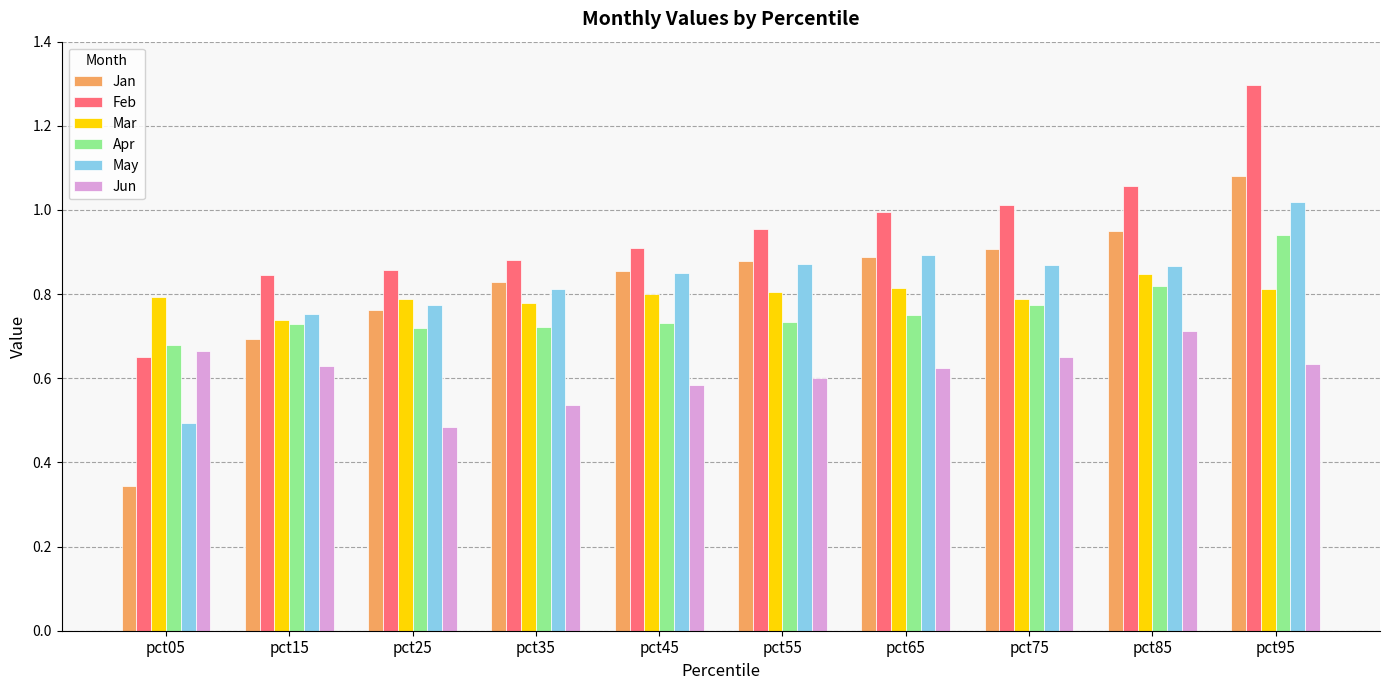

Rank the categories by Feb value from lowest to highest.

pct05, pct15, pct25, pct35, pct45, pct55, pct65, pct75, pct85, pct95